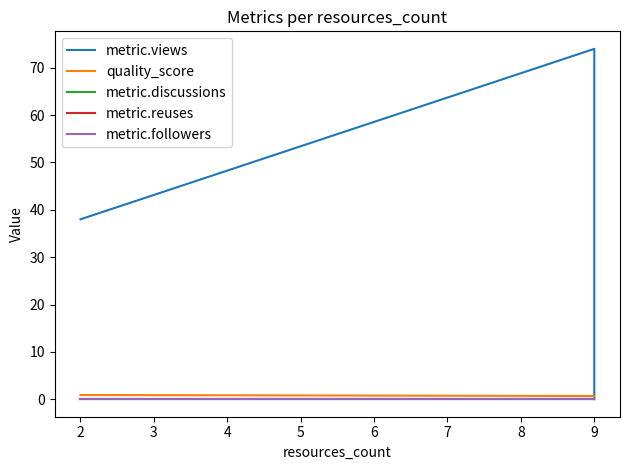

Rank the series by their maximum value, from highest to lowest.

metric.views, quality_score, metric.discussions, metric.reuses, metric.followers